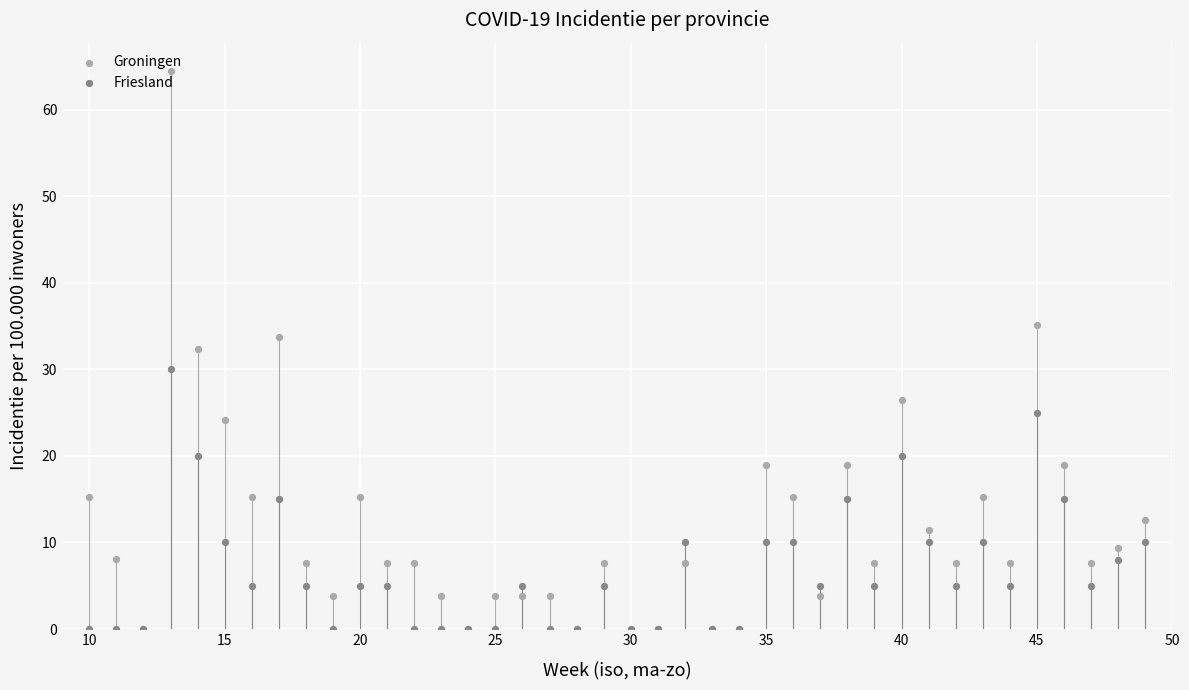

Which series has the largest Y range (max minus min)?

Groningen